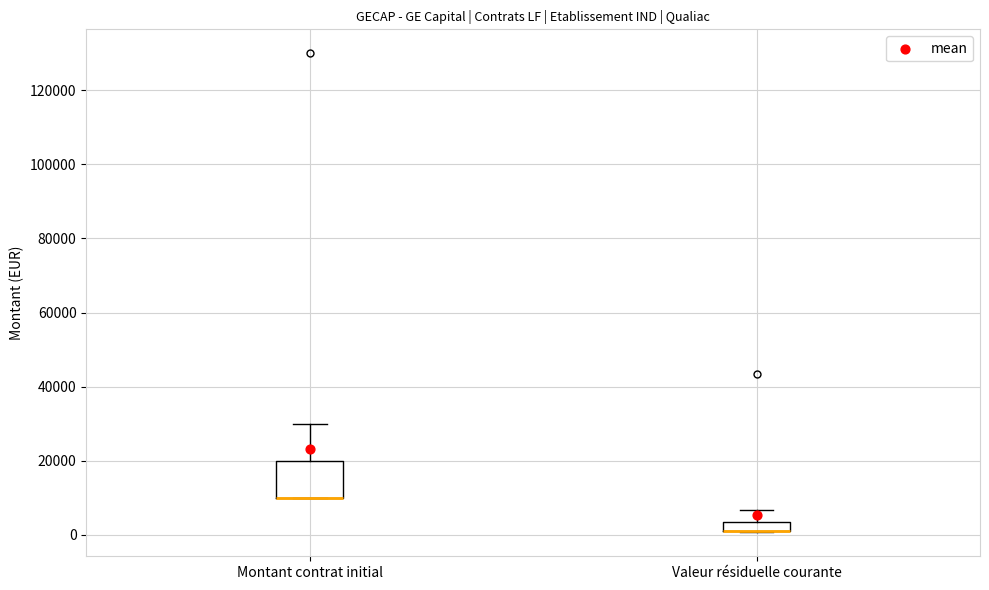

Where is the lower edge of the box for Valeur résiduelle courante on the y-axis? The values are not printed on the chart, so give them approximately, as read against the axis.

2000